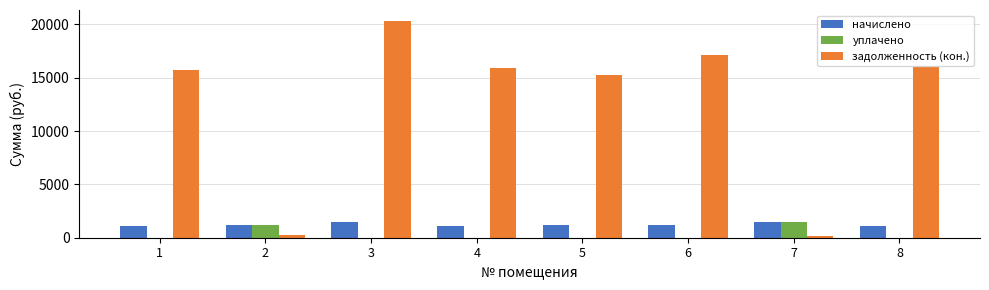

At which category is the sum across all series the highest?

3